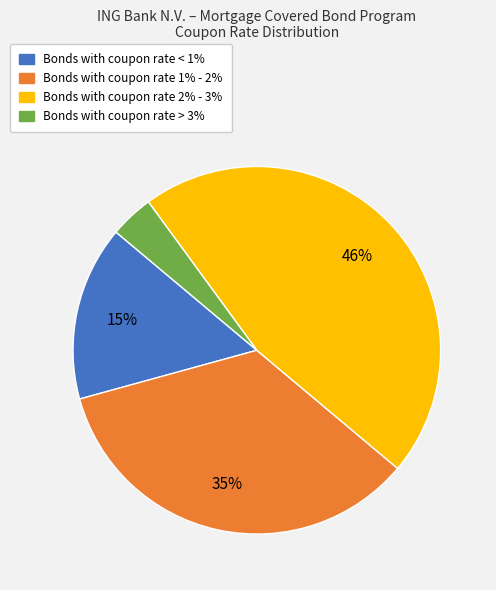

Is there a majority slice in this chart?

No